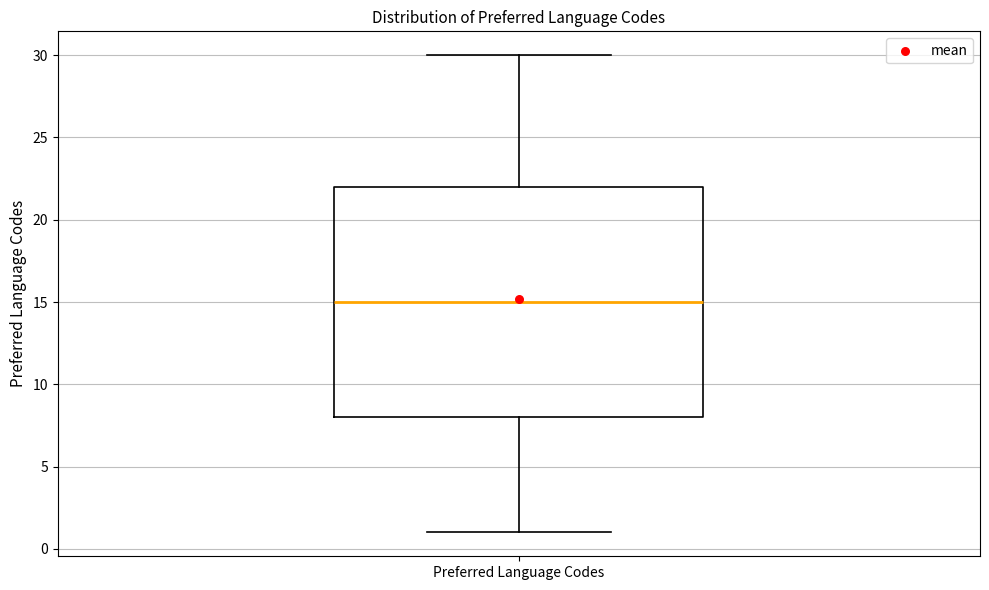

Transcribe this box plot: give where the median line is, the range the box spans, and where the two whiskers end, as read against the y-axis. The values are not printed on the chart, so give them approximately, as read against the axis.

median 15, box 8 to 22, whiskers 1 to 30